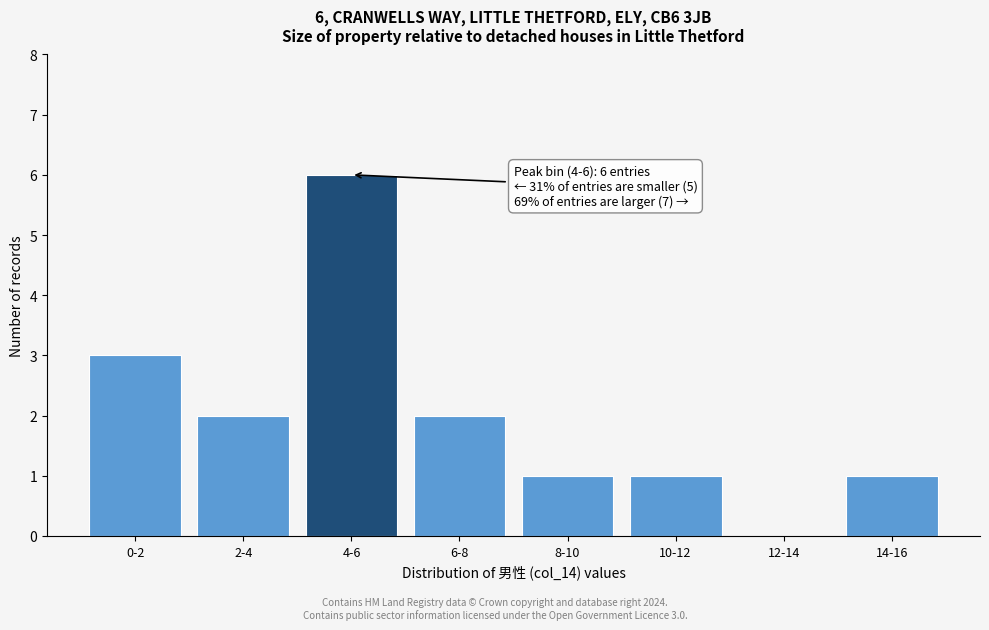

Reading right to left, extract all data points from this chart.

14-16=1	12-14=0	10-12=1	8-10=1	6-8=2	4-6=6	2-4=2	0-2=3